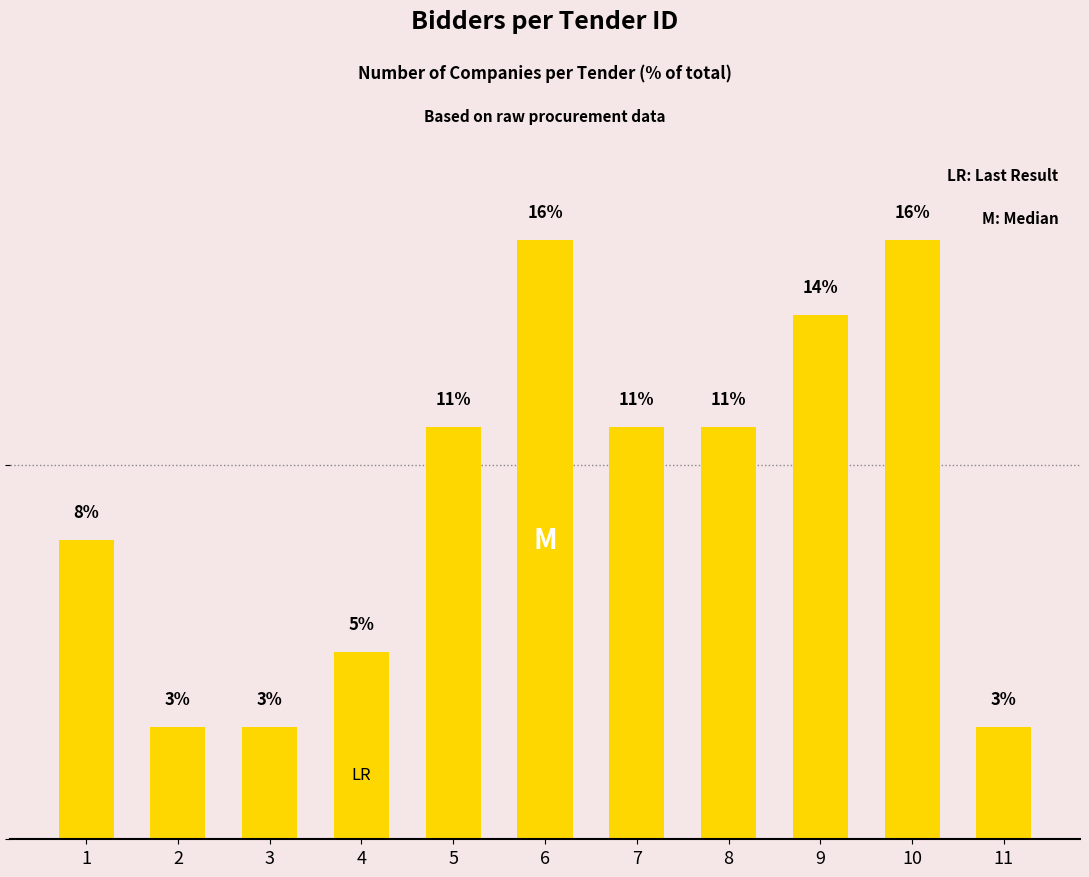

The chart shows a value of 16 at 6. True or false?

True